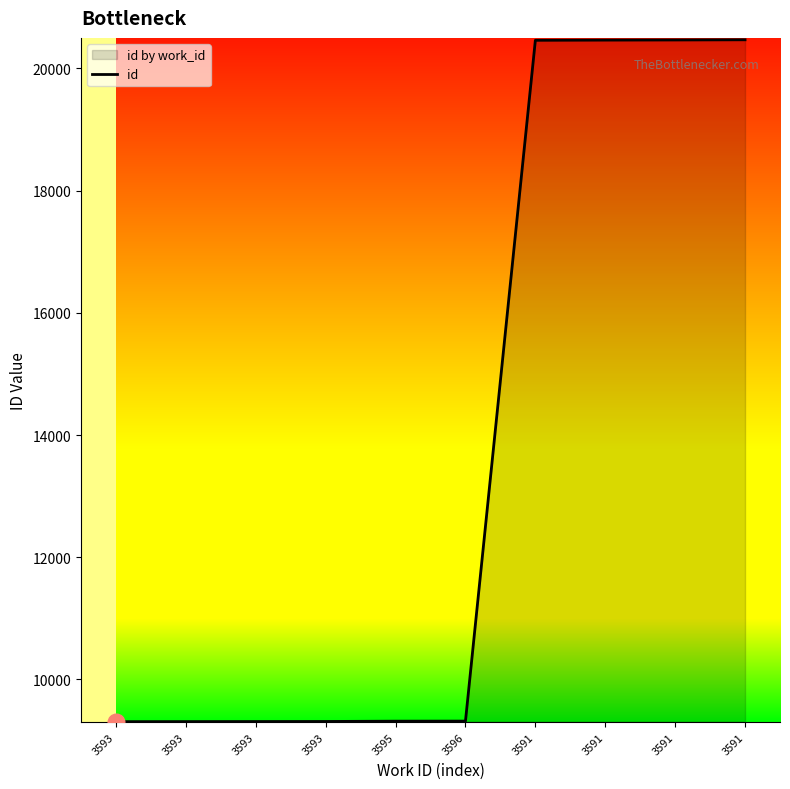

What is the sum of all values?

137731